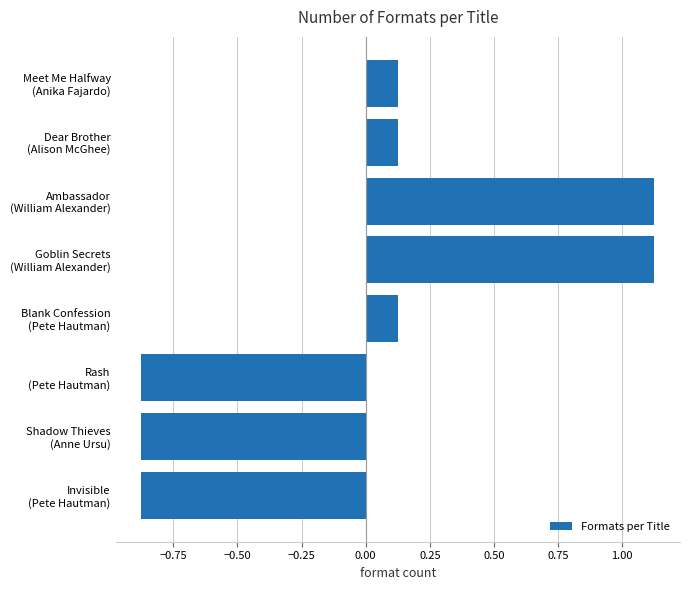

What is the difference between the second highest and second lowest values?

2.0